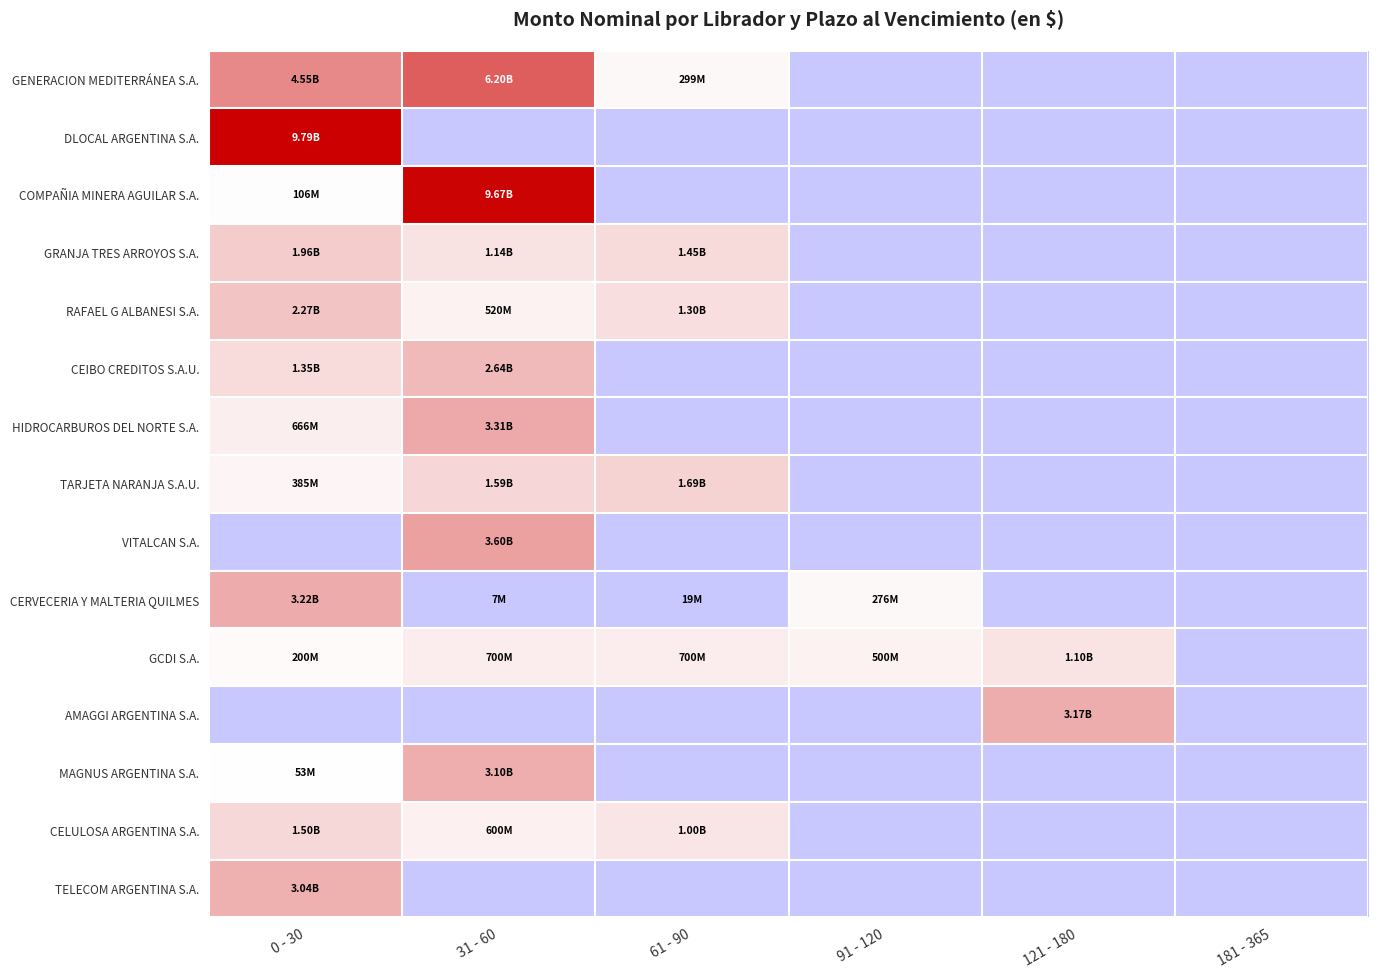

Reading left to right, what are all the values shown in this chart?

GENERACION MEDITERRÁNEA S.A.: 0 - 30=4550000000	31 - 60=6200000000	61 - 90=298950800	91 - 120=0	121 - 180=0	181 - 365=0
DLOCAL ARGENTINA S.A.: 0 - 30=9793728217	31 - 60=0	61 - 90=0	91 - 120=0	121 - 180=0	181 - 365=0
COMPAÑIA MINERA AGUILAR S.A.: 0 - 30=106167480	31 - 60=9674576237	61 - 90=0	91 - 120=0	121 - 180=0	181 - 365=0
GRANJA TRES ARROYOS S.A.: 0 - 30=1956792228	31 - 60=1140000000	61 - 90=1451500000	91 - 120=0	121 - 180=0	181 - 365=0
RAFAEL G ALBANESI S.A.: 0 - 30=2265008820	31 - 60=520000000	61 - 90=1297500300	91 - 120=0	121 - 180=0	181 - 365=0
CEIBO CREDITOS S.A.U.: 0 - 30=1347500000	31 - 60=2643500000	61 - 90=0	91 - 120=0	121 - 180=0	181 - 365=0
HIDROCARBUROS DEL NORTE S.A.: 0 - 30=666369825	31 - 60=3309735671	61 - 90=0	91 - 120=0	121 - 180=0	181 - 365=0
TARJETA NARANJA S.A.U.: 0 - 30=385000353	31 - 60=1594737393	61 - 90=1685120020	91 - 120=0	121 - 180=0	181 - 365=0
VITALCAN S.A.: 0 - 30=0	31 - 60=3600000000	61 - 90=0	91 - 120=0	121 - 180=0	181 - 365=0
CERVECERIA Y MALTERIA QUILMES: 0 - 30=3223881333	31 - 60=6853696	61 - 90=18909929	91 - 120=276481555	121 - 180=0	181 - 365=0
GCDI S.A.: 0 - 30=200000000	31 - 60=700000000	61 - 90=700000000	91 - 120=500000000	121 - 180=1100000000	181 - 365=0
AMAGGI ARGENTINA S.A.: 0 - 30=0	31 - 60=0	61 - 90=0	91 - 120=0	121 - 180=3168460900	181 - 365=0
MAGNUS ARGENTINA S.A.: 0 - 30=53134643	31 - 60=3104321171	61 - 90=0	91 - 120=0	121 - 180=0	181 - 365=0
CELULOSA ARGENTINA S.A.: 0 - 30=1500000000	31 - 60=600000000	61 - 90=1000000000	91 - 120=0	121 - 180=0	181 - 365=0
TELECOM ARGENTINA S.A.: 0 - 30=3042259719	31 - 60=0	61 - 90=0	91 - 120=0	121 - 180=0	181 - 365=0